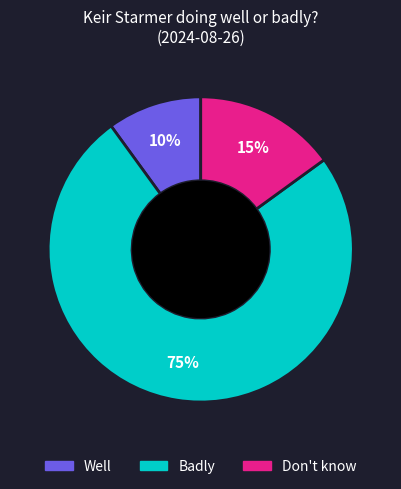

Is the sum of Well and Badly greater than half?

Yes